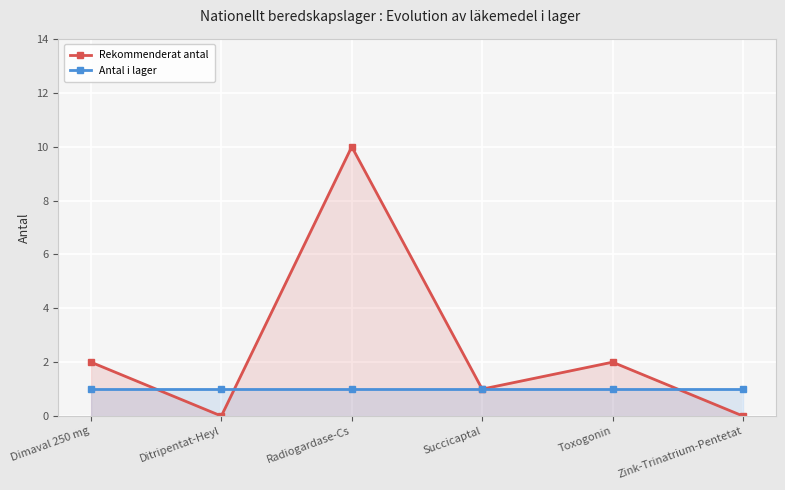

Where do Rekommenderat antal and Antal i lager first cross each other?

Dimaval 250 mg and Ditripentat-Heyl